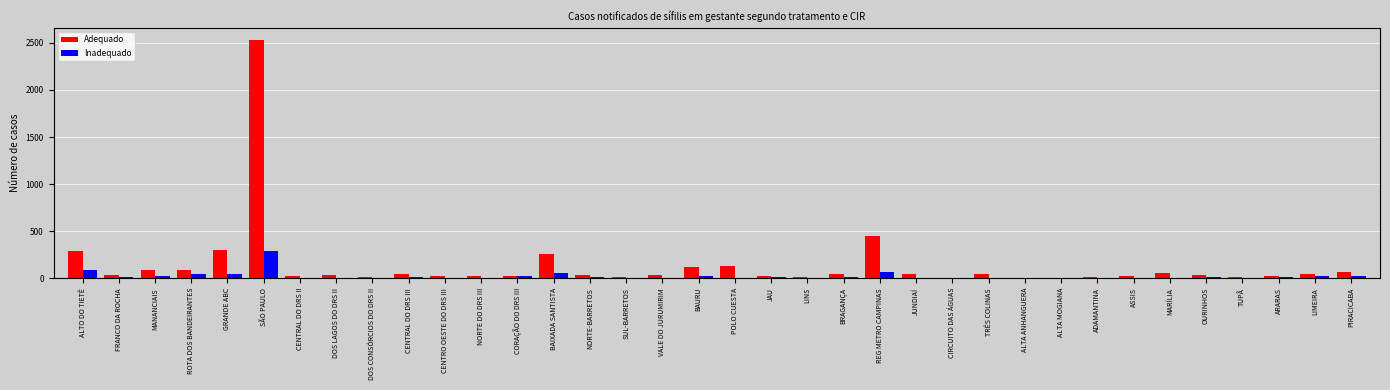

Are the bars grouped side by side (vs. stacked)?

Yes